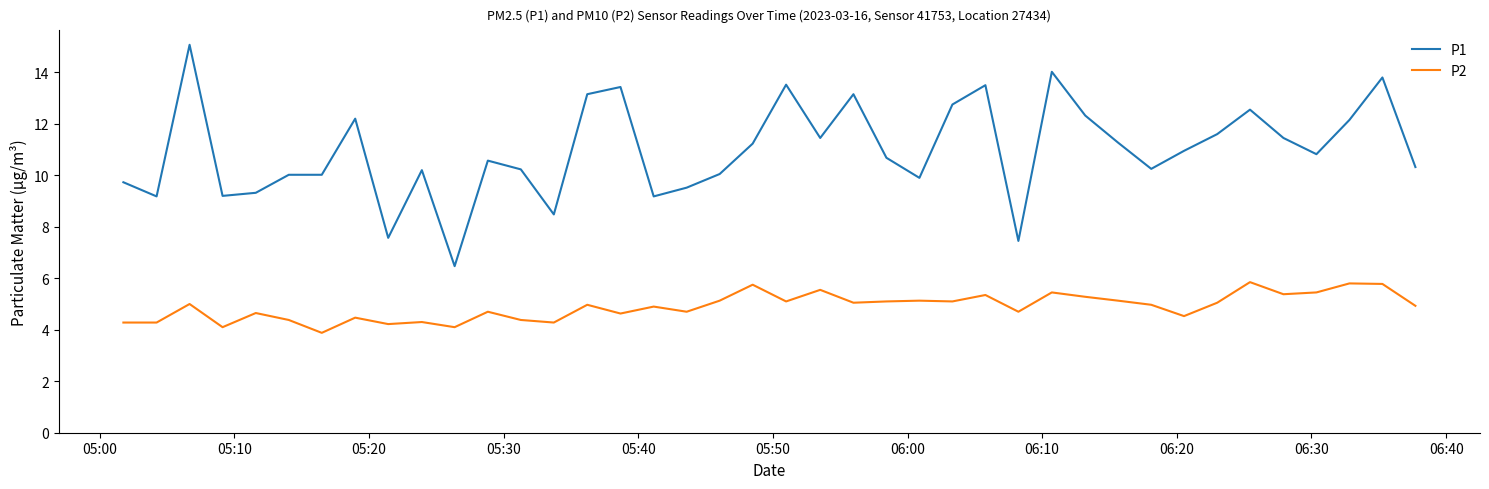

What is the maximum value for P1?

15.1